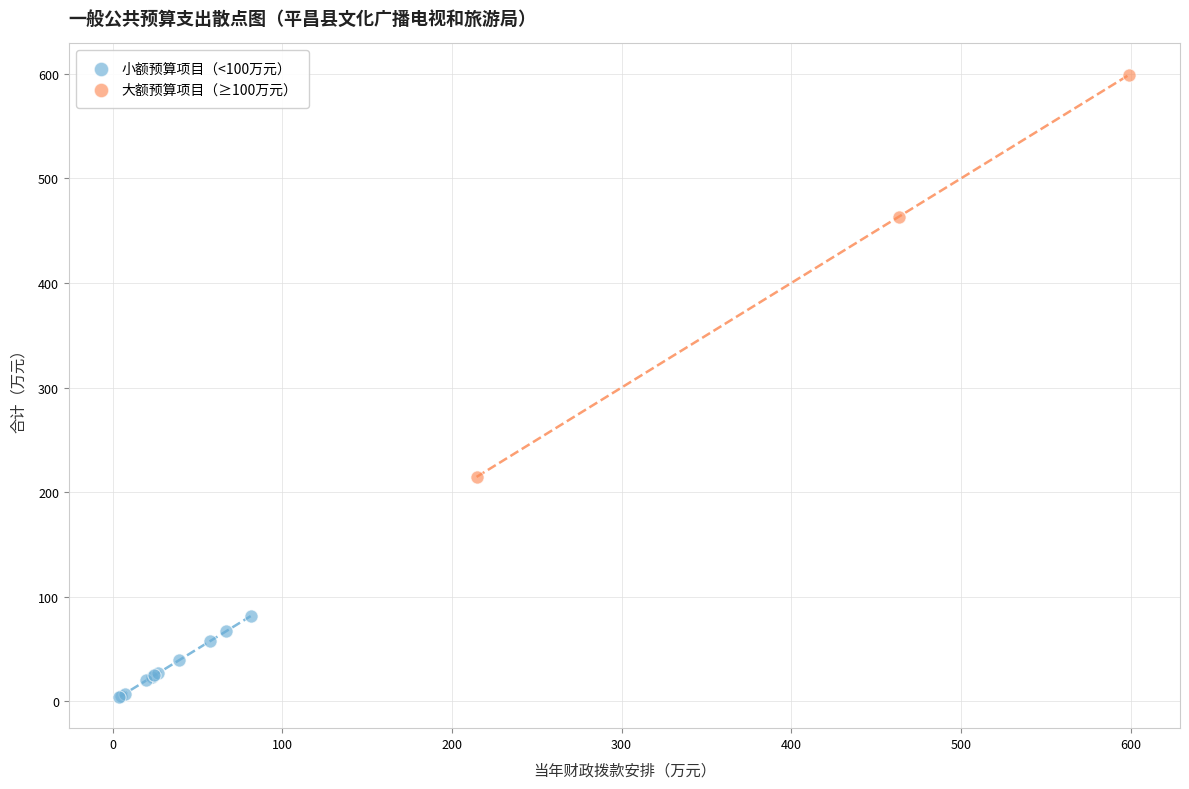

Which series contains the highest Y value?

大额预算项目（≥100万元）